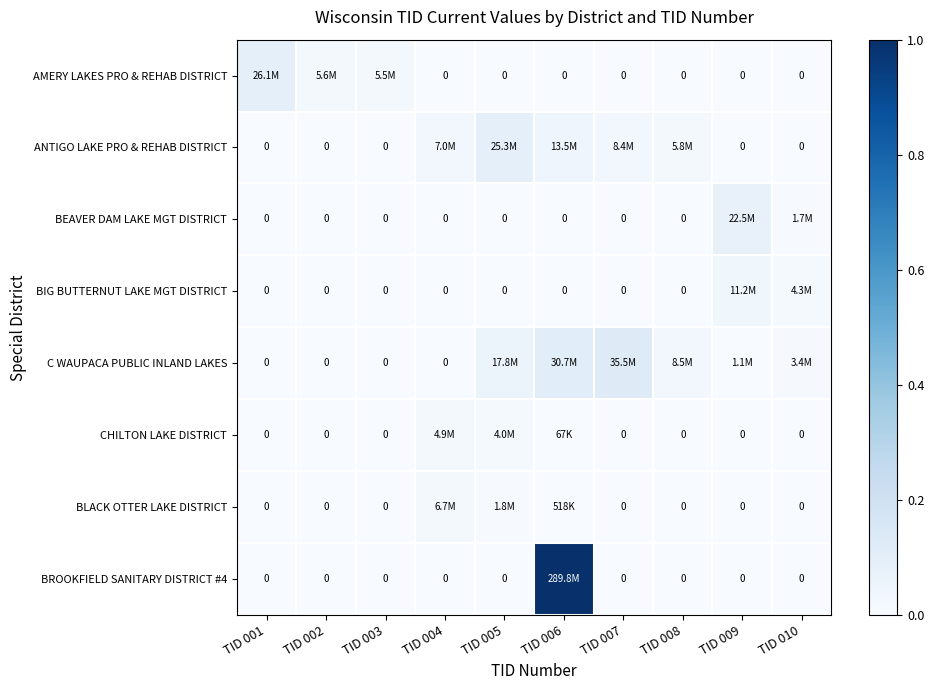

How many positive values does the ANTIGO LAKE PRO & REHAB DISTRICT series have?

5